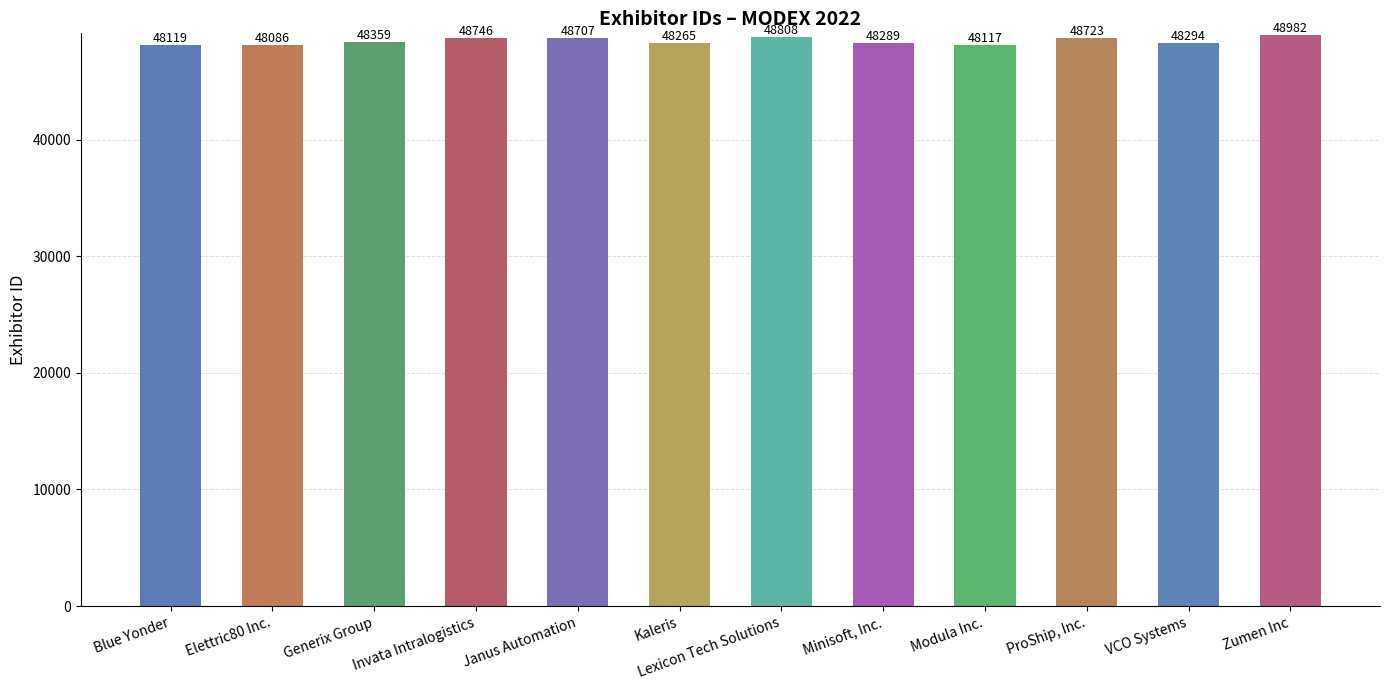

Reading left to right, list all the values displayed in this chart.

48119	48086	48359	48746	48707	48265	48808	48289	48117	48723	48294	48982